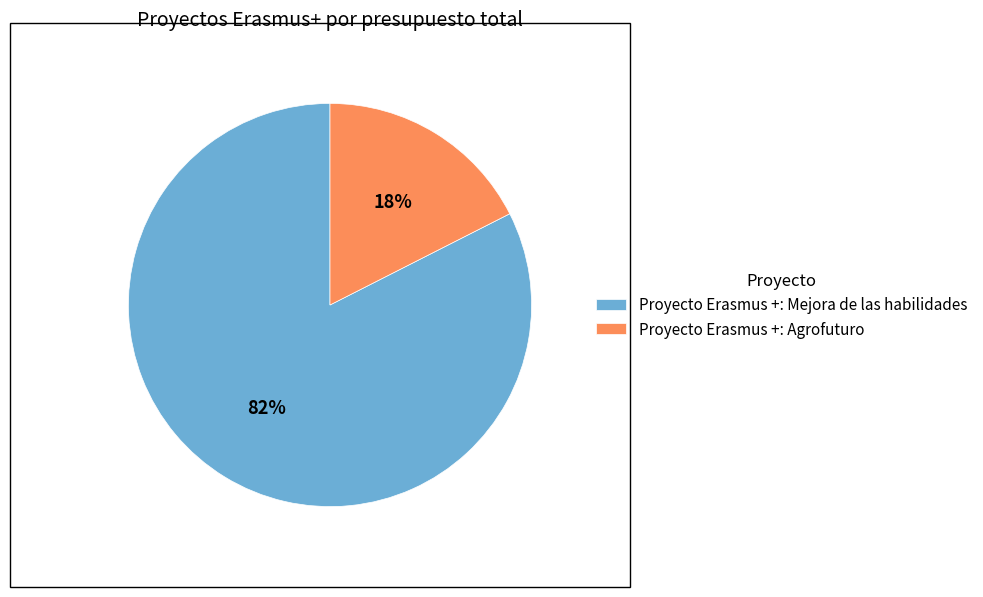

Which category has the biggest portion of the pie?

Proyecto Erasmus +: Mejora de las habilidades